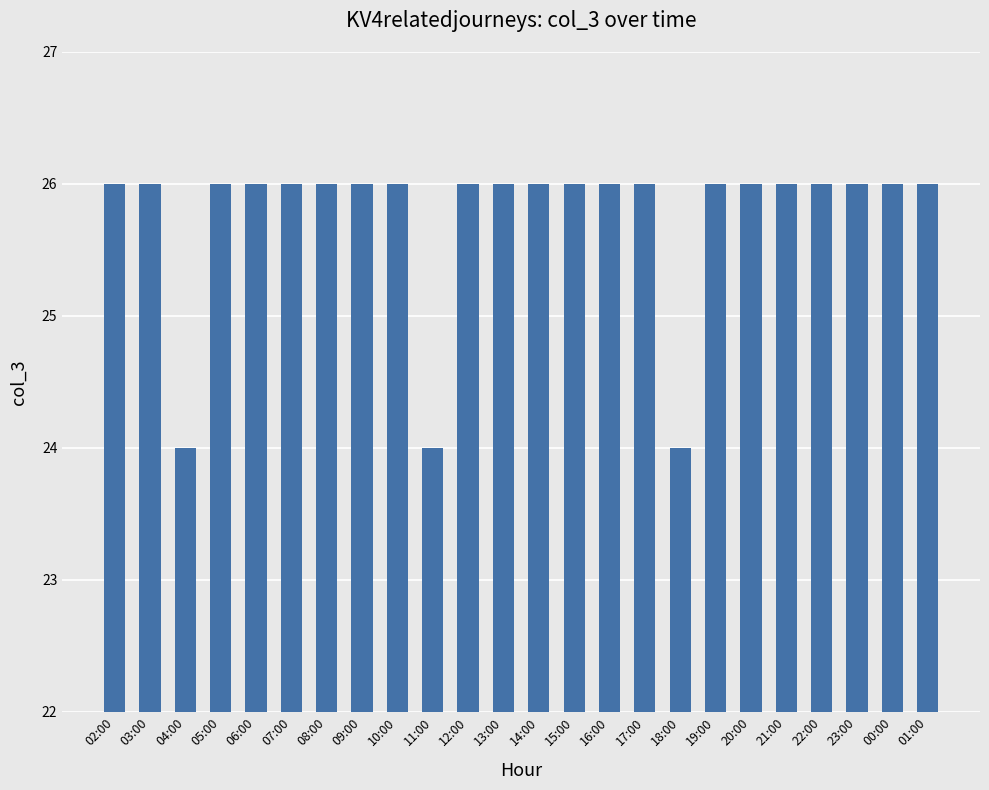

Does the chart contain any negative values?

No